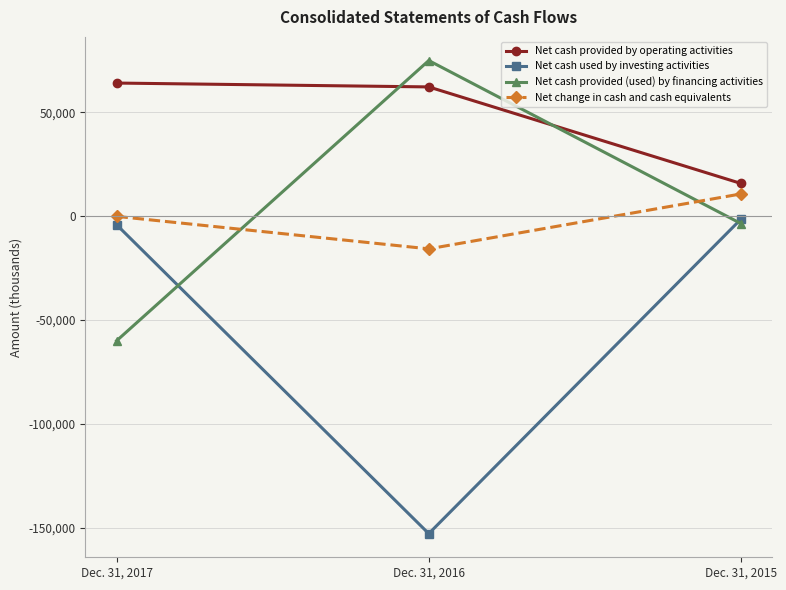

Which series changed the most between Dec. 31, 2016 and Dec. 31, 2015?

Net cash used by investing activities